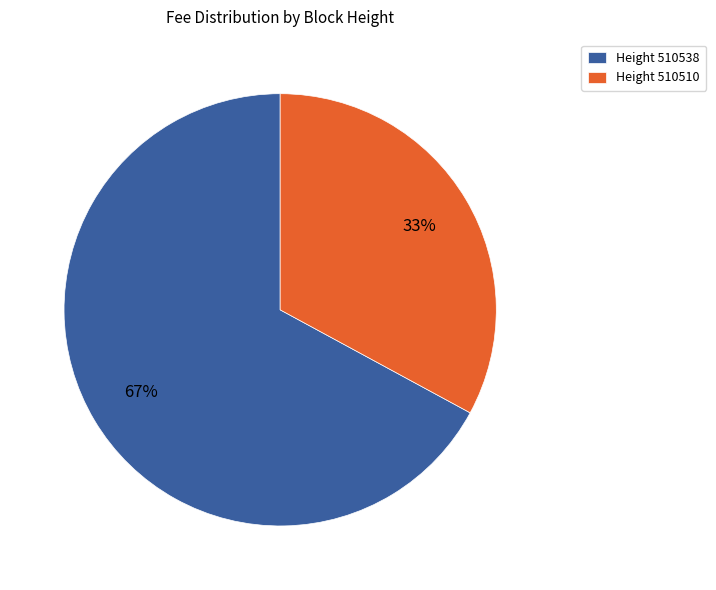

What is the largest slice in the pie chart?

Height 510538